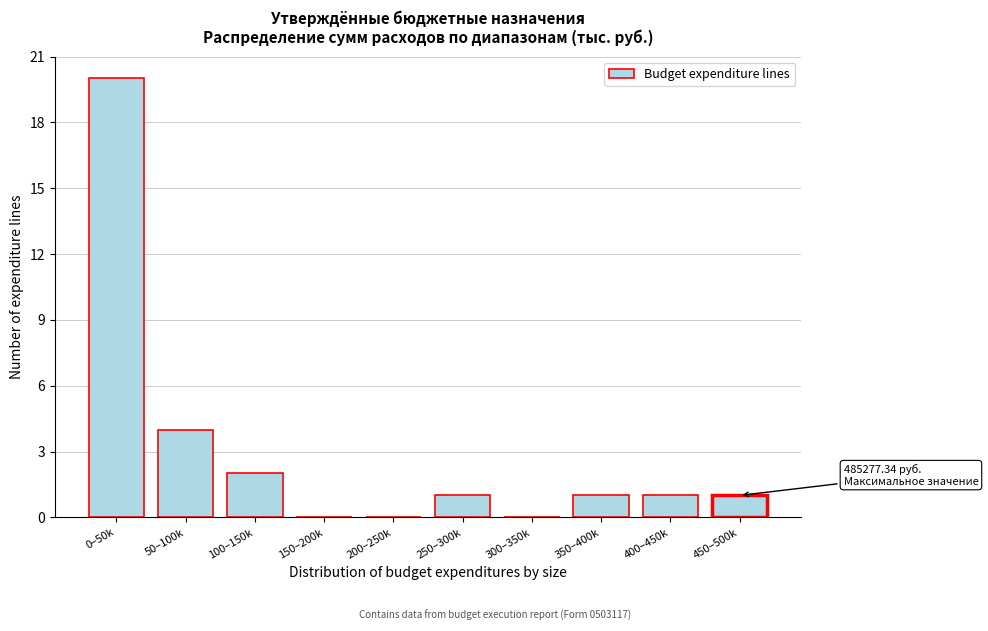

Reading left to right, list all the values displayed in this chart.

0–50k=20	50–100k=4	100–150k=2	150–200k=0	200–250k=0	250–300k=1	300–350k=0	350–400k=1	400–450k=1	450–500k=1